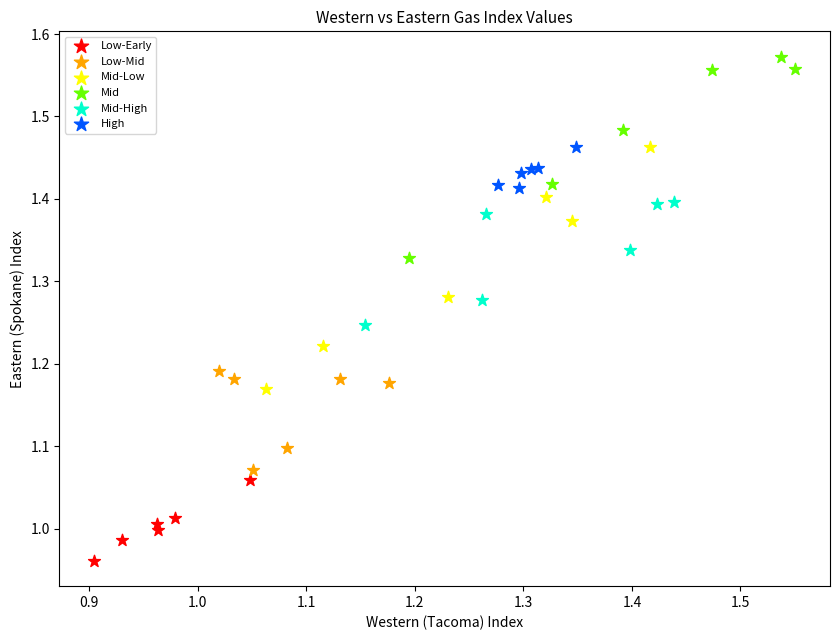

Which series has the largest Y range (max minus min)?

Mid-Low